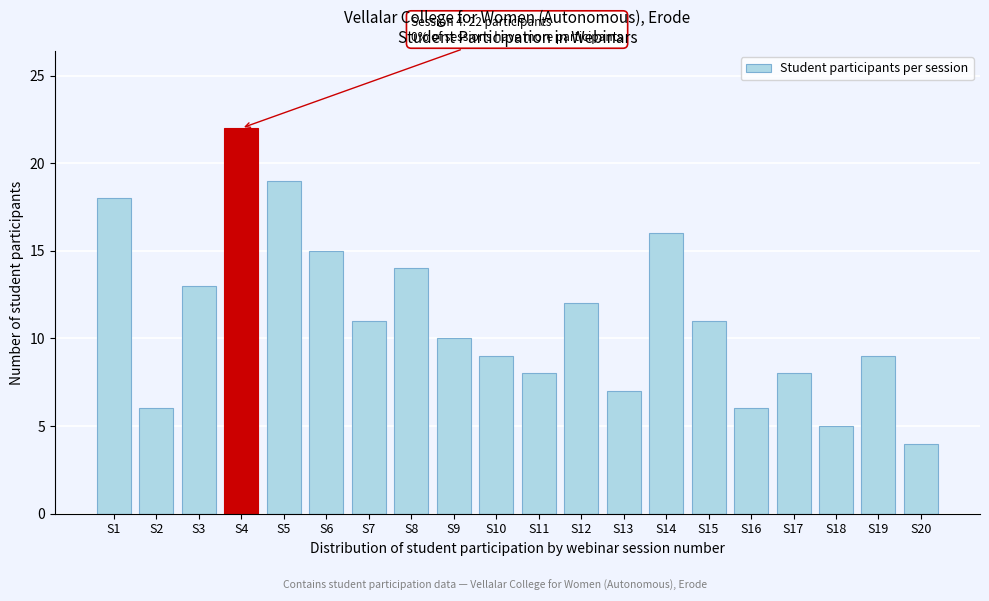

Reading left to right, what are all the values shown in this chart?

18	6	13	22	19	15	11	14	10	9	8	12	7	16	11	6	8	5	9	4